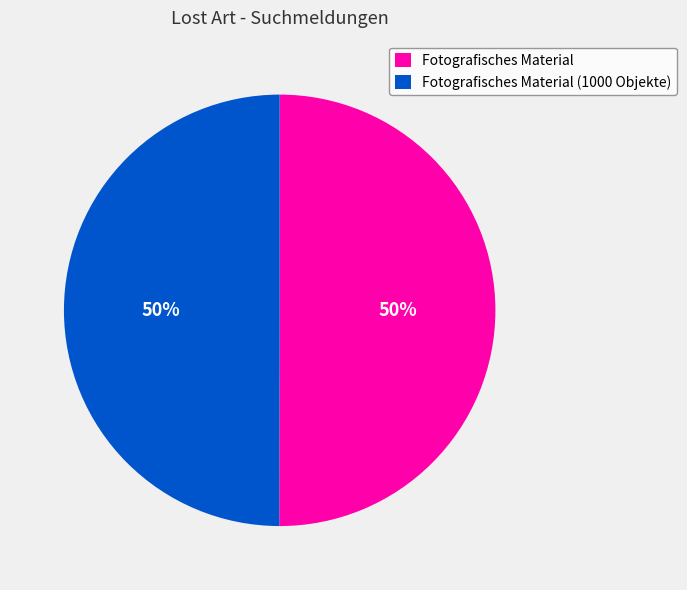

Combined, do Fotografisches Material and Fotografisches Material (1000 Objekte) account for over 50%?

Yes